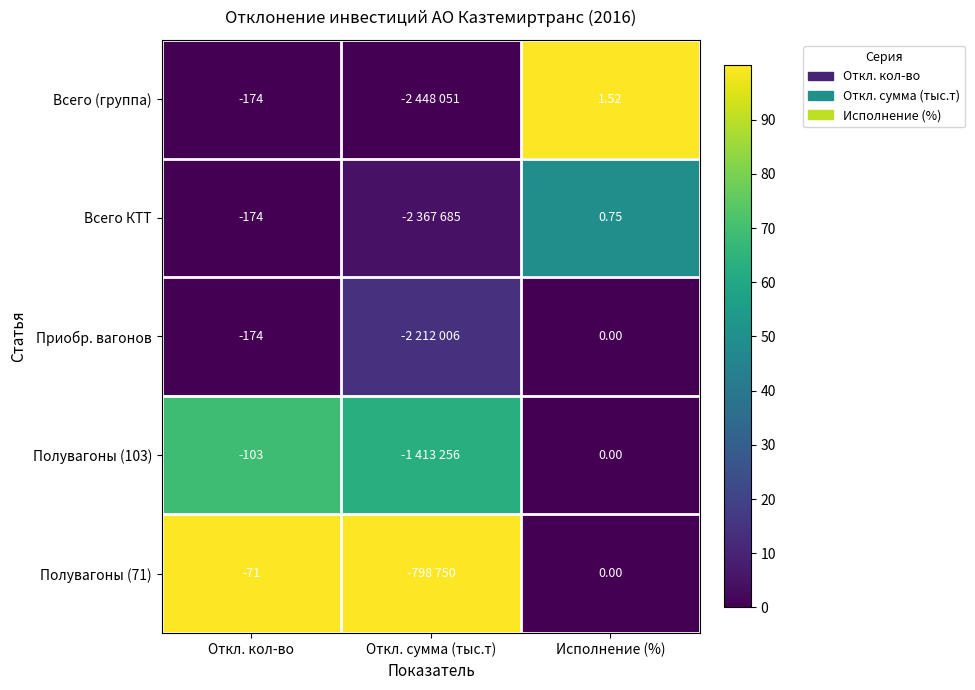

Which has a higher value, Откл. кол-во or Откл. сумма (тыс.т)?

Откл. кол-во